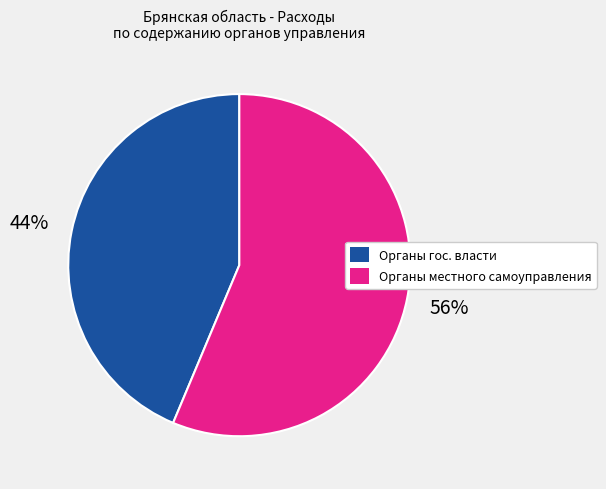

What is the majority slice?

Органы местного самоуправления